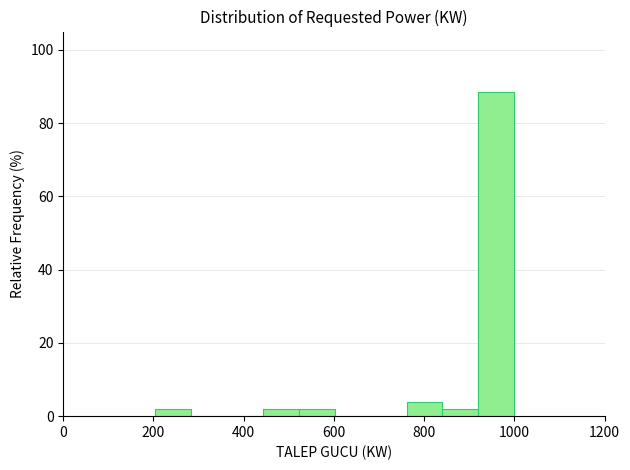

Read against the x-axis, roughly where is the centre of the tallest bar?

960